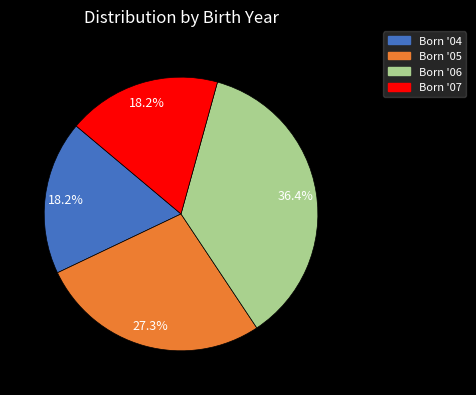

Is there a majority slice in this chart?

No